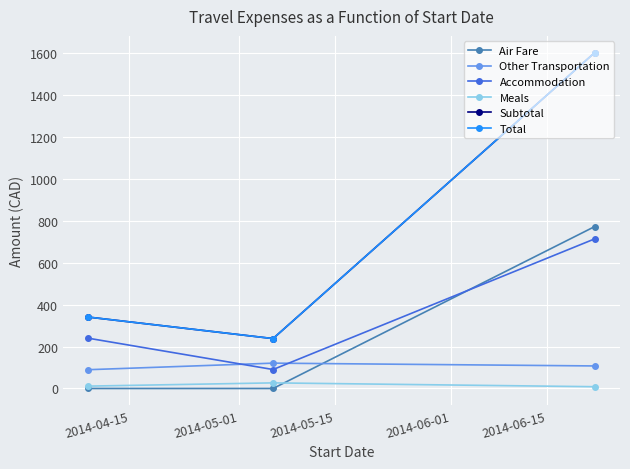

How many data points in Total are above 340?

2